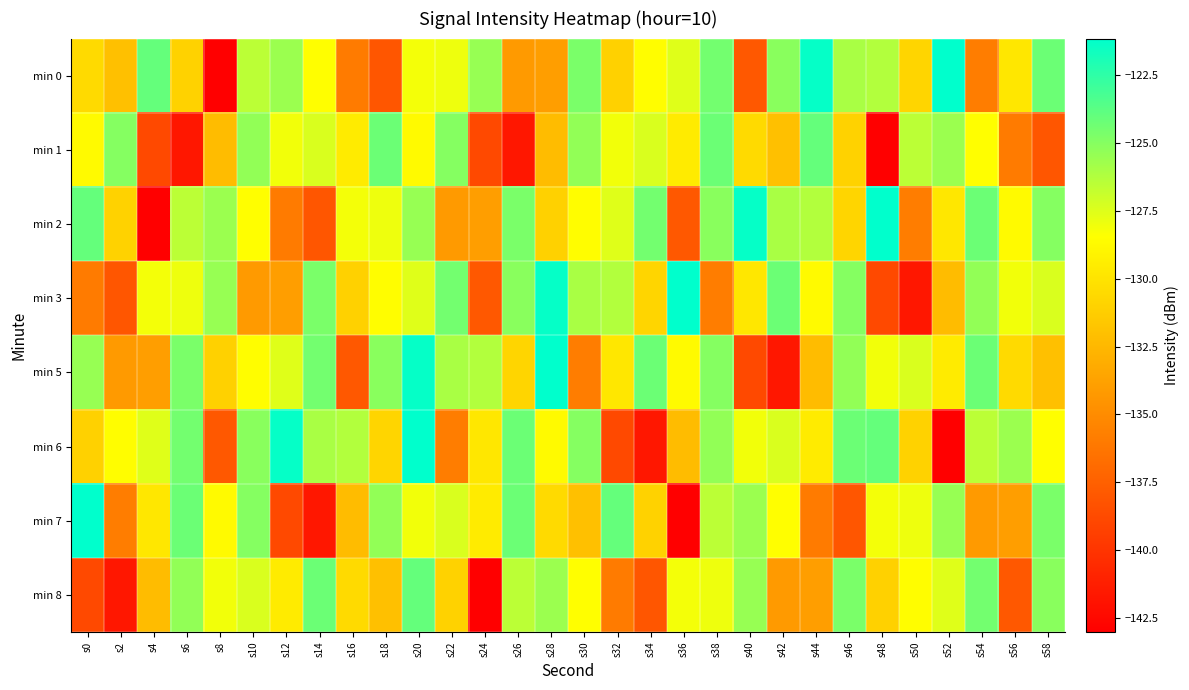

Reading right to left, list all the values displayed in this chart.

min 0: s58=-124.2	s56=-129.8	s54=-135.9	s52=-121.2	s50=-130.8	s48=-126.3	s46=-126.0	s44=-121.3	s42=-125.1	s40=-138.0	s38=-124.5	s36=-127.5	s34=-128.5	s32=-131.0	s30=-124.7	s28=-134.0	s26=-134.1	s24=-125.5	s22=-128.0	s20=-128.1	s18=-138.0	s16=-135.9	s14=-128.5	s12=-125.6	s10=-126.5	s8=-143.0	s6=-131.0	s4=-124.0	s2=-132.0	s0=-130.5
min 1: s58=-138.0	s56=-135.9	s54=-128.5	s52=-125.6	s50=-126.5	s48=-143.0	s46=-131.0	s44=-124.0	s42=-132.0	s40=-130.5	s38=-124.2	s36=-129.6	s34=-127.4	s32=-128.1	s30=-125.4	s28=-132.2	s26=-141.7	s24=-138.8	s22=-125.0	s20=-128.7	s18=-124.2	s16=-129.6	s14=-127.4	s12=-128.1	s10=-125.4	s8=-132.2	s6=-141.7	s4=-138.8	s2=-125.0	s0=-128.7
min 2: s58=-125.0	s56=-128.7	s54=-124.2	s52=-129.8	s50=-135.9	s48=-121.2	s46=-130.8	s44=-126.3	s42=-126.0	s40=-121.3	s38=-125.1	s36=-138.0	s34=-124.5	s32=-127.5	s30=-128.5	s28=-131.0	s26=-124.7	s24=-134.0	s22=-134.1	s20=-125.5	s18=-128.0	s16=-128.1	s14=-138.0	s12=-135.9	s10=-128.5	s8=-125.6	s6=-126.5	s4=-143.0	s2=-131.0	s0=-124.0
min 3: s58=-127.4	s56=-128.1	s54=-125.4	s52=-132.2	s50=-141.7	s48=-138.8	s46=-125.0	s44=-128.7	s42=-124.2	s40=-129.8	s38=-135.9	s36=-121.2	s34=-130.8	s32=-126.3	s30=-126.0	s28=-121.3	s26=-125.1	s24=-138.0	s22=-124.5	s20=-127.5	s18=-128.5	s16=-131.0	s14=-124.7	s12=-134.0	s10=-134.1	s8=-125.5	s6=-128.0	s4=-128.1	s2=-138.0	s0=-135.9
min 5: s58=-132.0	s56=-130.5	s54=-124.2	s52=-129.6	s50=-127.4	s48=-128.1	s46=-125.4	s44=-132.2	s42=-141.7	s40=-138.8	s38=-125.0	s36=-128.7	s34=-124.2	s32=-129.8	s30=-135.9	s28=-121.2	s26=-130.8	s24=-126.3	s22=-126.0	s20=-121.3	s18=-125.1	s16=-138.0	s14=-124.5	s12=-127.5	s10=-128.5	s8=-131.0	s6=-124.7	s4=-134.0	s2=-134.1	s0=-125.5
min 6: s58=-128.5	s56=-125.6	s54=-126.5	s52=-143.0	s50=-131.0	s48=-124.0	s46=-124.2	s44=-129.6	s42=-127.4	s40=-128.1	s38=-125.4	s36=-132.2	s34=-141.7	s32=-138.8	s30=-125.0	s28=-128.7	s26=-124.2	s24=-129.8	s22=-135.9	s20=-121.2	s18=-130.8	s16=-126.3	s14=-126.0	s12=-121.3	s10=-125.1	s8=-138.0	s6=-124.5	s4=-127.5	s2=-128.5	s0=-131.0
min 7: s58=-124.7	s56=-134.0	s54=-134.1	s52=-125.5	s50=-128.0	s48=-128.1	s46=-138.0	s44=-135.9	s42=-128.5	s40=-125.6	s38=-126.5	s36=-143.0	s34=-131.0	s32=-124.0	s30=-132.0	s28=-130.5	s26=-124.2	s24=-129.6	s22=-127.4	s20=-128.1	s18=-125.4	s16=-132.2	s14=-141.7	s12=-138.8	s10=-125.0	s8=-128.7	s6=-124.2	s4=-129.8	s2=-135.9	s0=-121.2
min 8: s58=-125.1	s56=-138.0	s54=-124.5	s52=-127.5	s50=-128.5	s48=-131.0	s46=-124.7	s44=-134.0	s42=-134.1	s40=-125.5	s38=-128.0	s36=-128.1	s34=-138.0	s32=-135.9	s30=-128.5	s28=-125.6	s26=-126.5	s24=-143.0	s22=-131.0	s20=-124.0	s18=-132.0	s16=-130.5	s14=-124.2	s12=-129.6	s10=-127.4	s8=-128.1	s6=-125.4	s4=-132.2	s2=-141.7	s0=-138.8